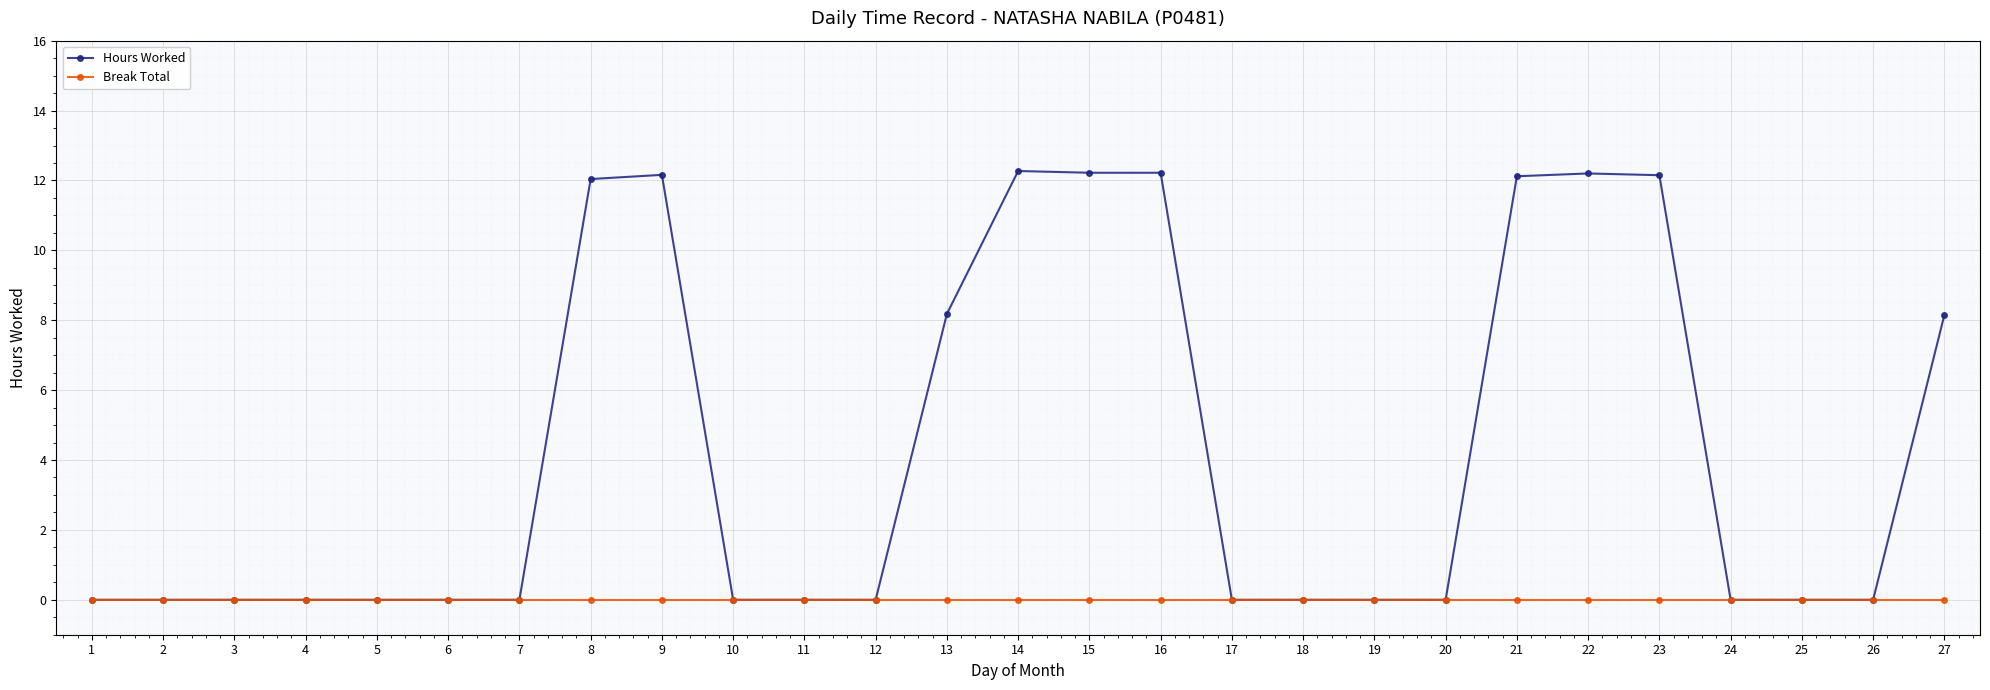

How many data points does each series have?

27